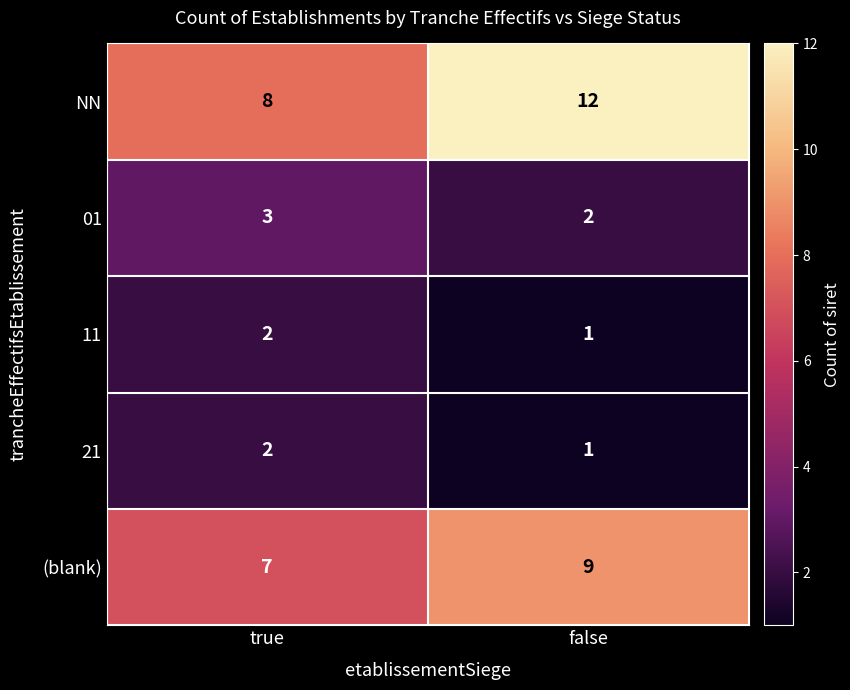

Which series has the largest total across all categories?

NN